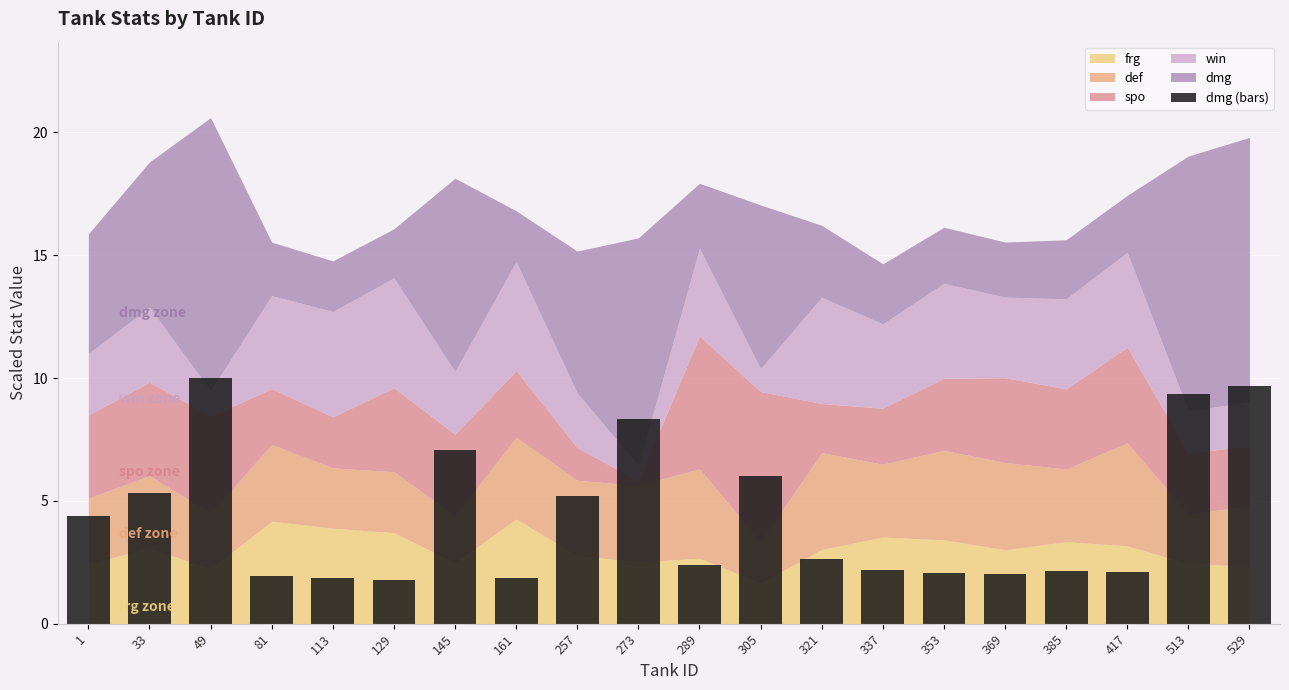

Count the number of categories in the chart.

20